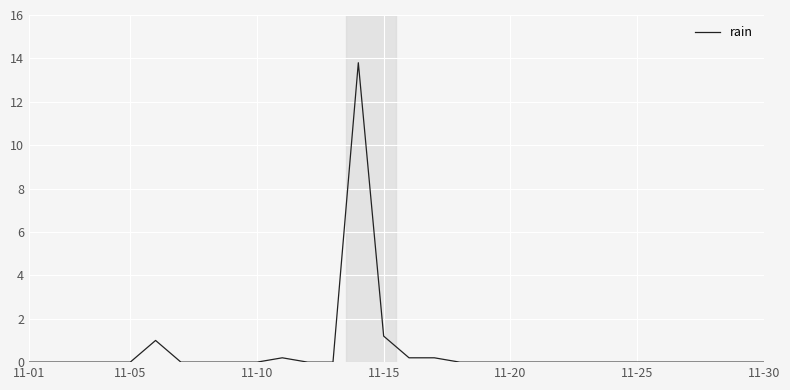

What is the difference between the maximum and minimum values?

13.8